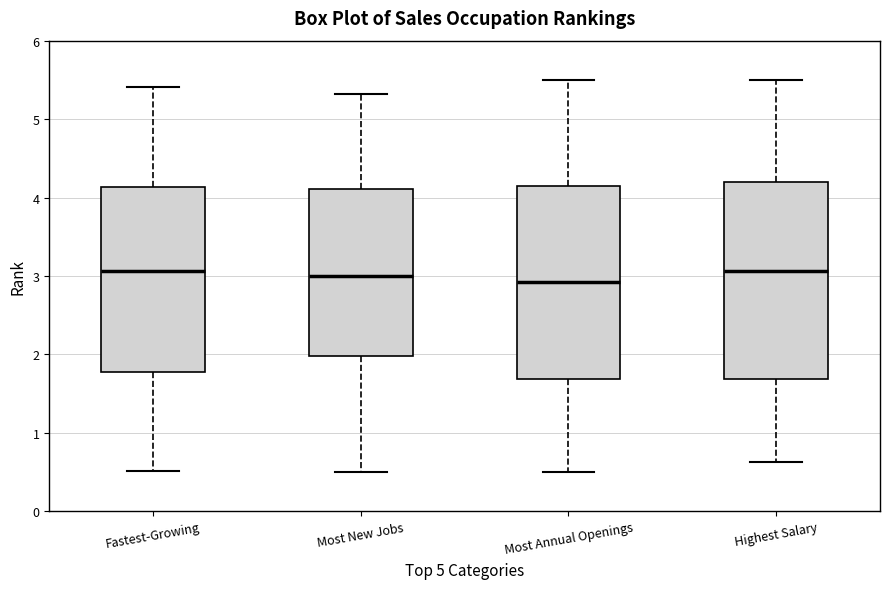

Where does the upper whisker of the box for Most New Jobs end on the y-axis? The values are not printed on the chart, so give them approximately, as read against the axis.

5.3